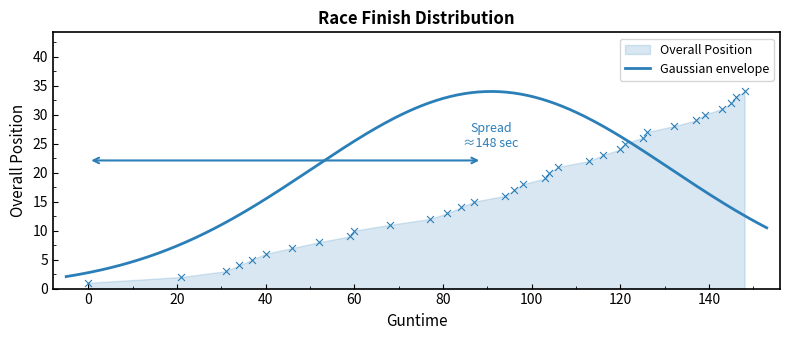

What is the change in value from 00:34:37 to 00:34:41?

+2